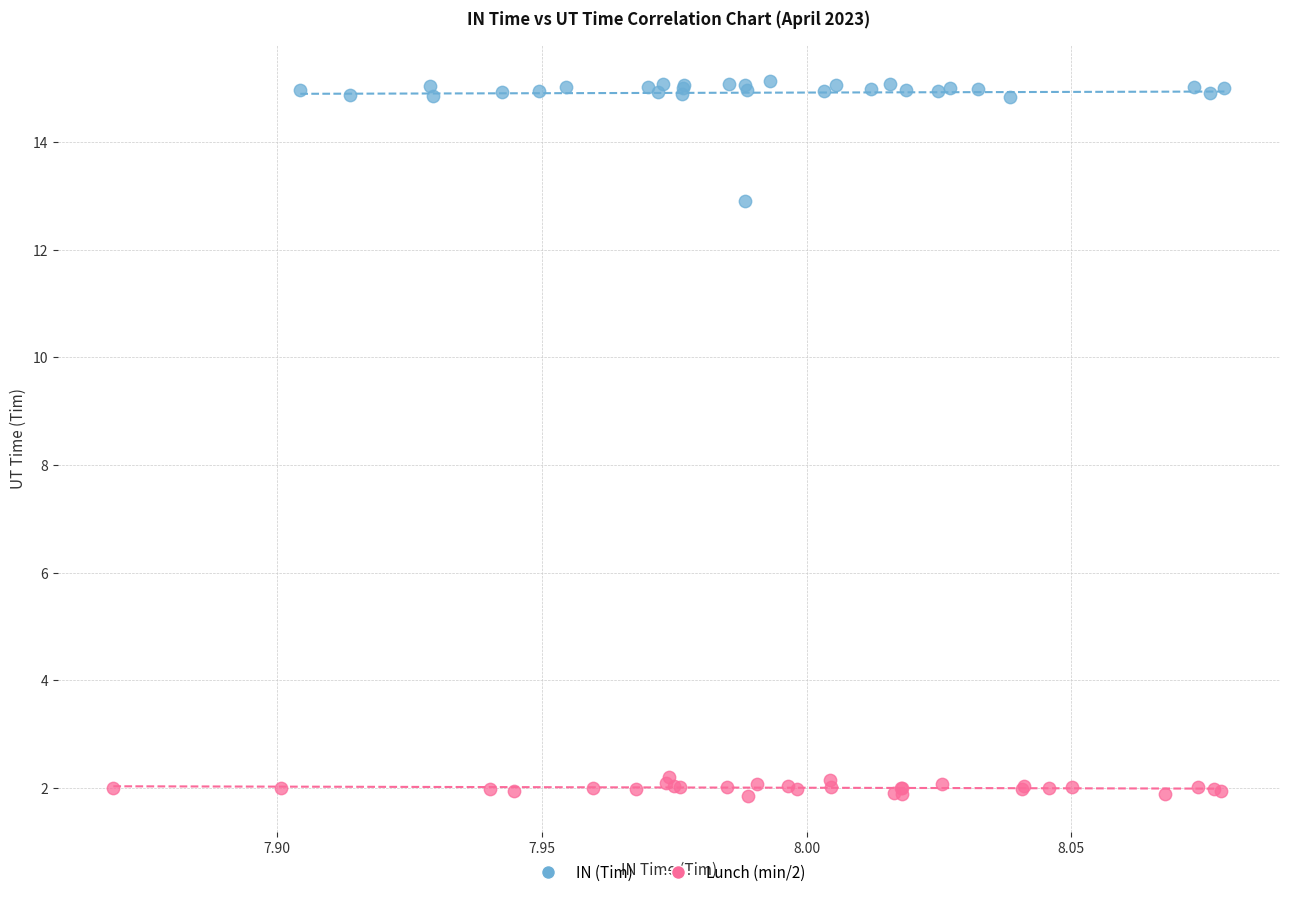

Which series has the widest spread of Y values?

IN (Tim)